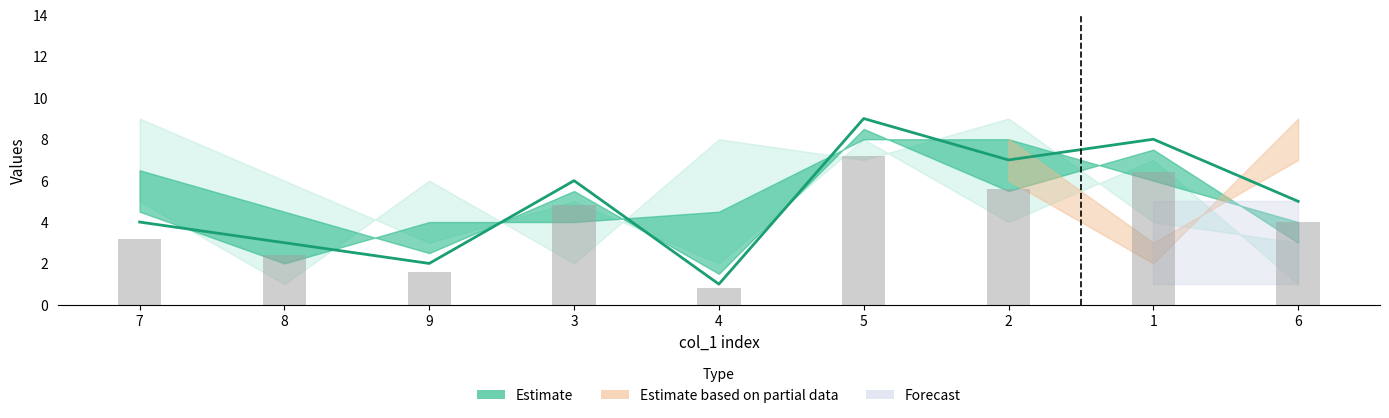

Reading left to right, transcribe all the data shown in this chart.

Estimate (line): 4.0	3.0	2.0	6.0	1.0	9.0	7.0	8.0	5.0
col_3 bars: 3.2	2.4	1.6	4.8	0.8	7.2	5.6	6.4	4.0